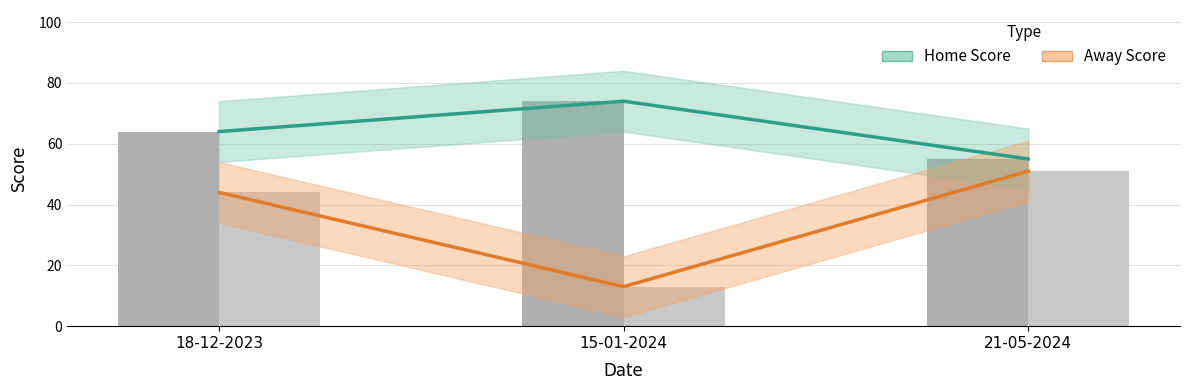

At 21-05-2024, list the series in order from smallest to largest.

Away Score, Home Score